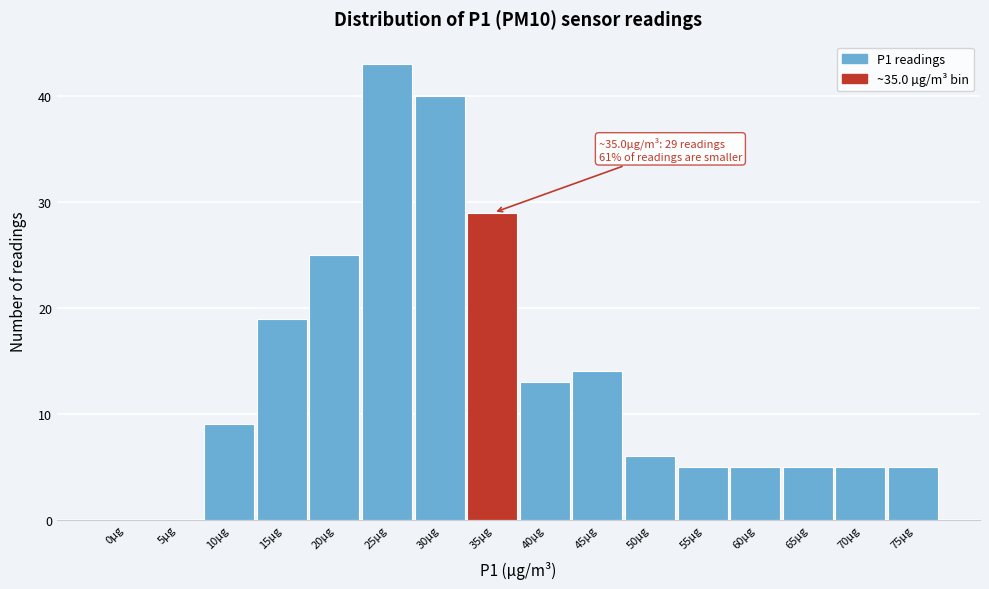

Reading left to right, extract all data points from this chart.

0µg=0	5µg=0	10µg=9	15µg=19	20µg=25	25µg=43	30µg=40	35µg=29	40µg=13	45µg=14	50µg=6	55µg=5	60µg=5	65µg=5	70µg=5	75µg=5